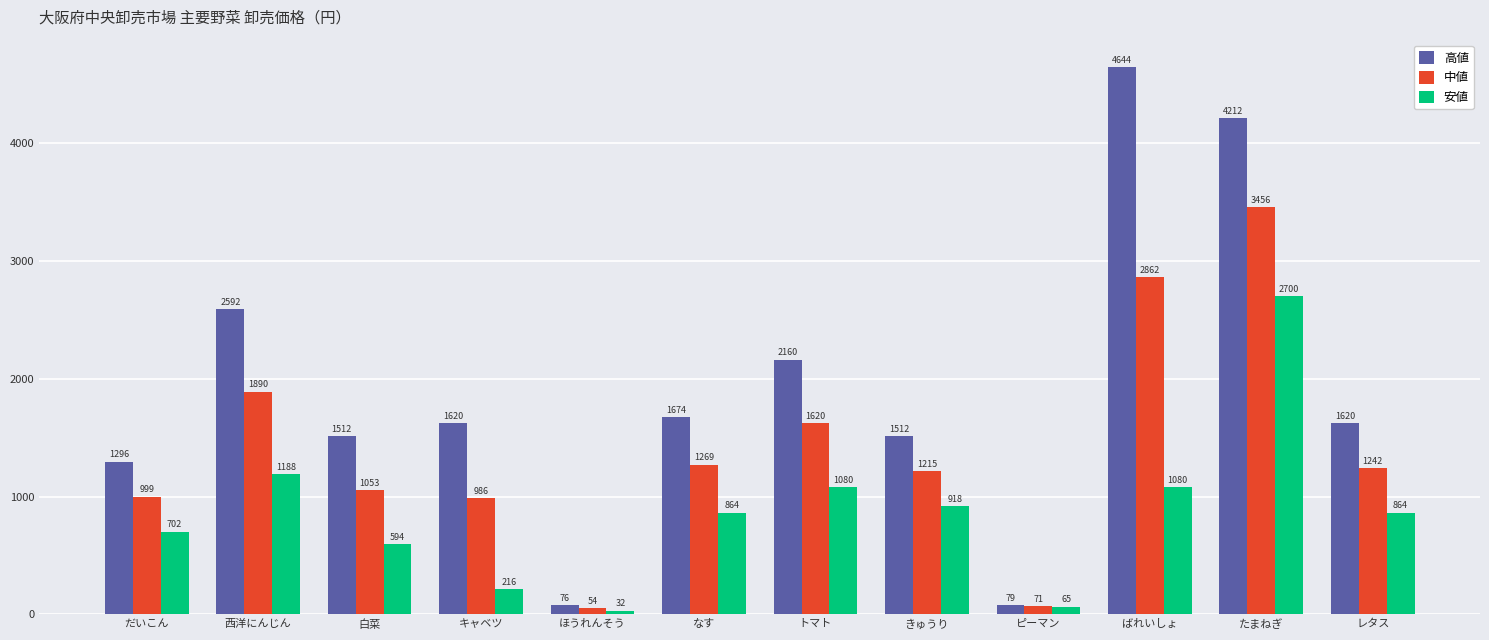

What are all the series names shown in the legend?

高値, 中値, 安値